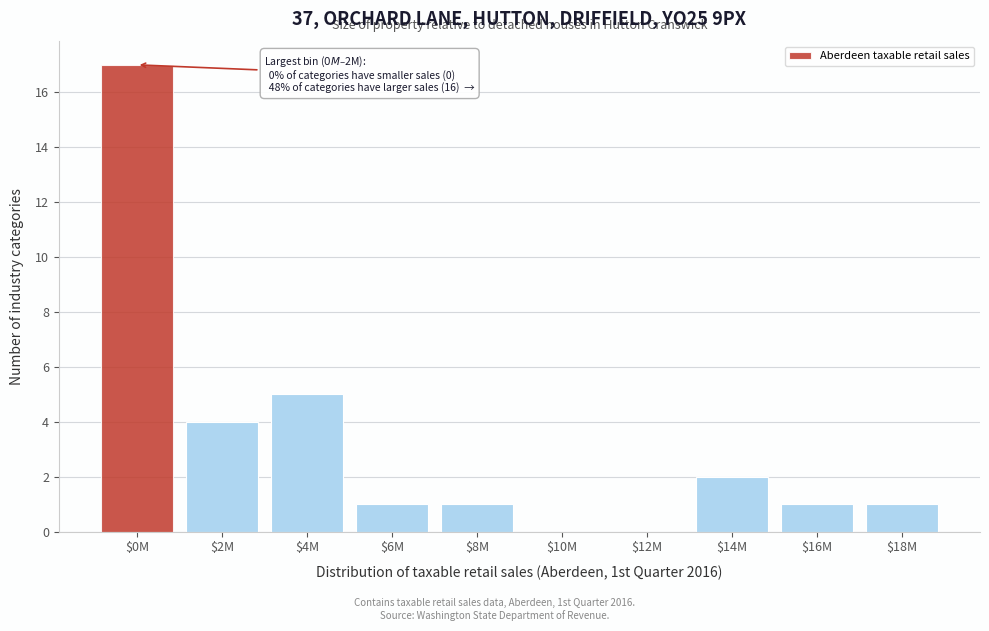

The chart shows a value of 2 at $14M. True or false?

True